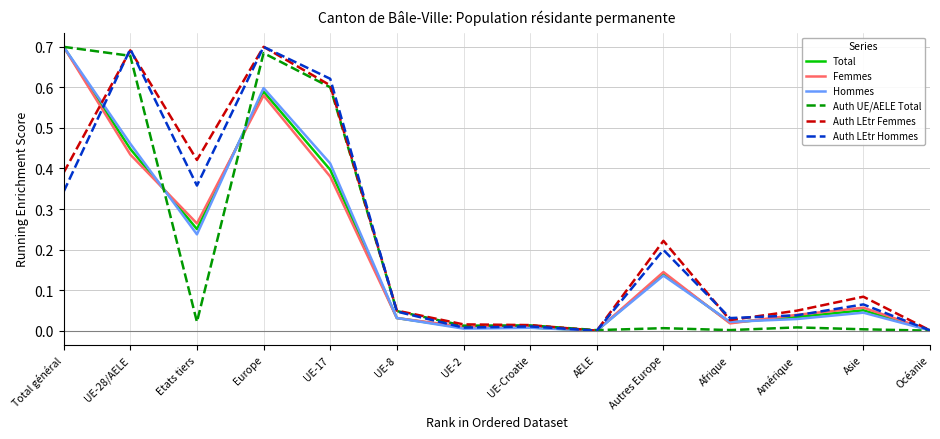

The Auth LEtr Hommes series shows 0.4 at Etats tiers. True or false?

True